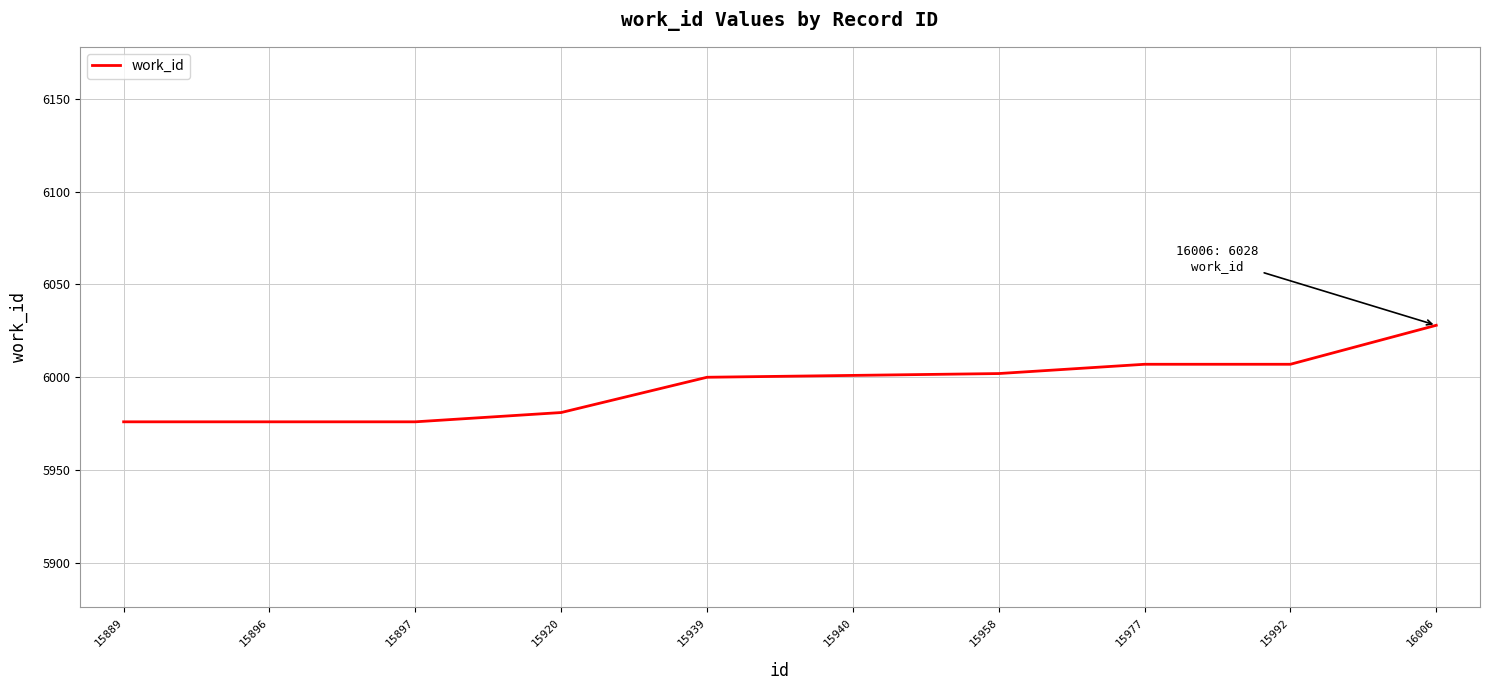

Is this an area chart (filled region under the line)?

No